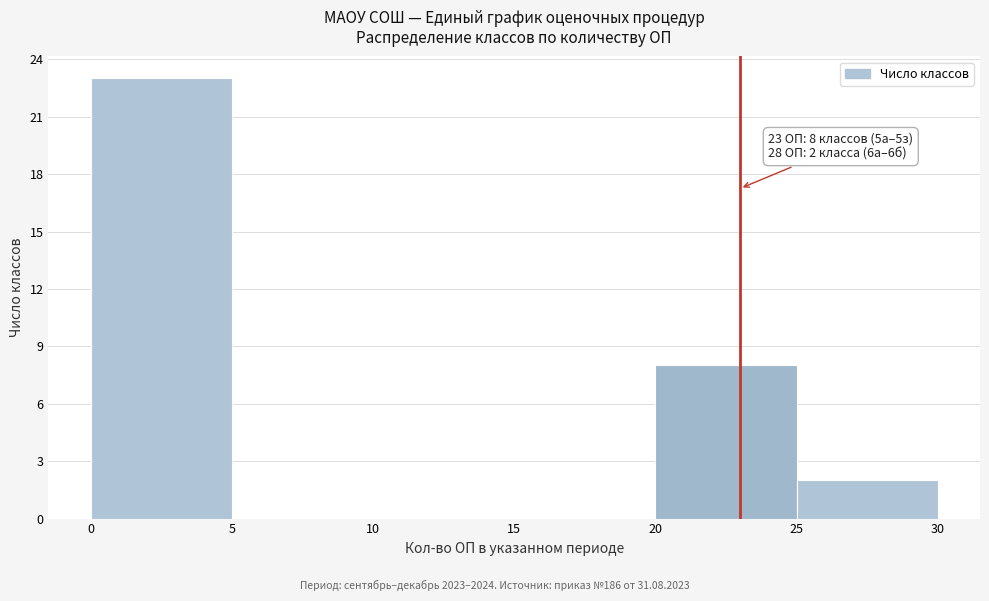

Which range on the x-axis has the tallest bar?

0 to 5